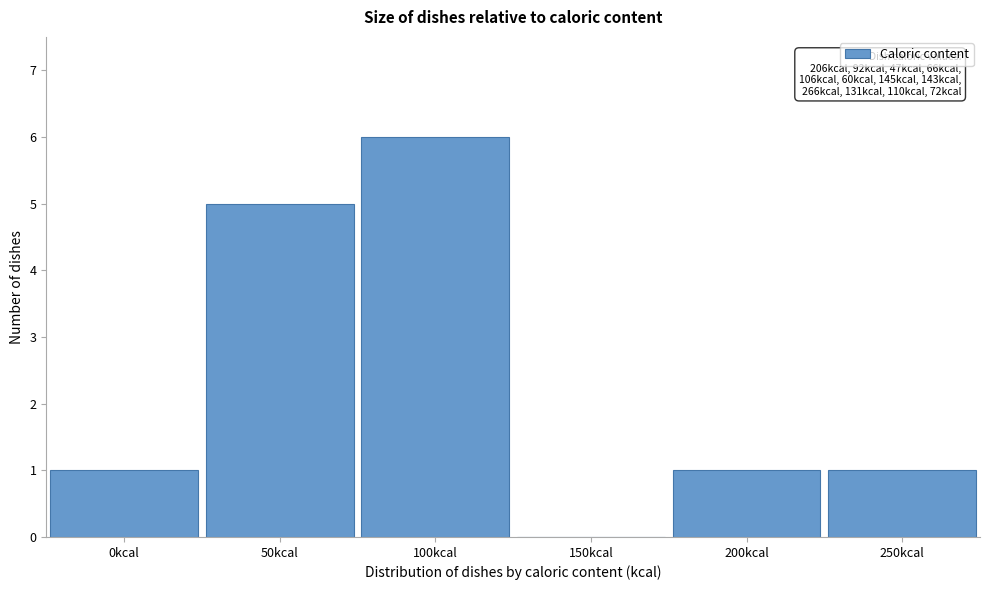

At which category does the chart reach its peak across all series?

100kcal